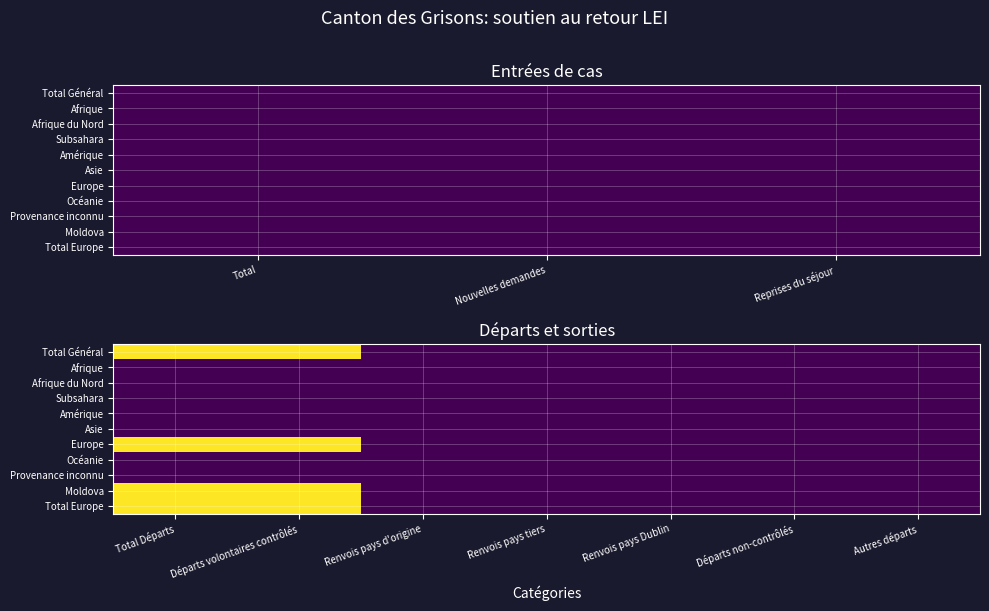

Between Autres départs and Renvois pays d'origine, which is larger?

Autres départs